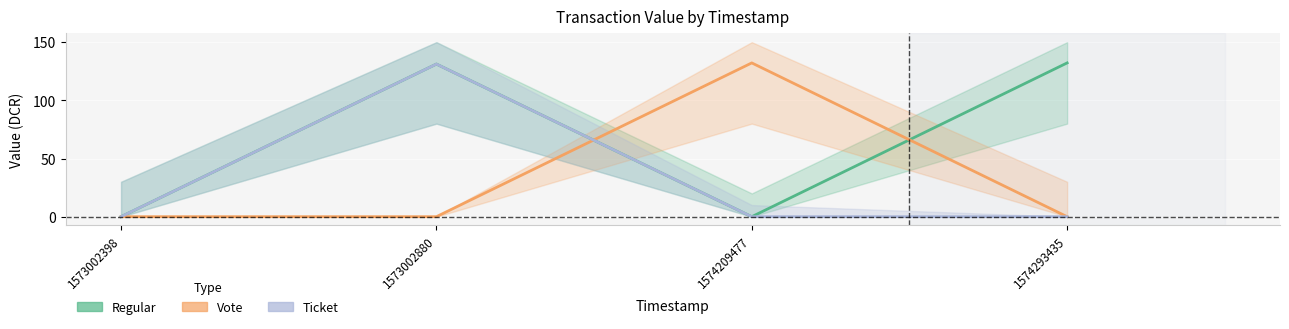

What is the value of the Regular point at the 2nd from the left?

131.2